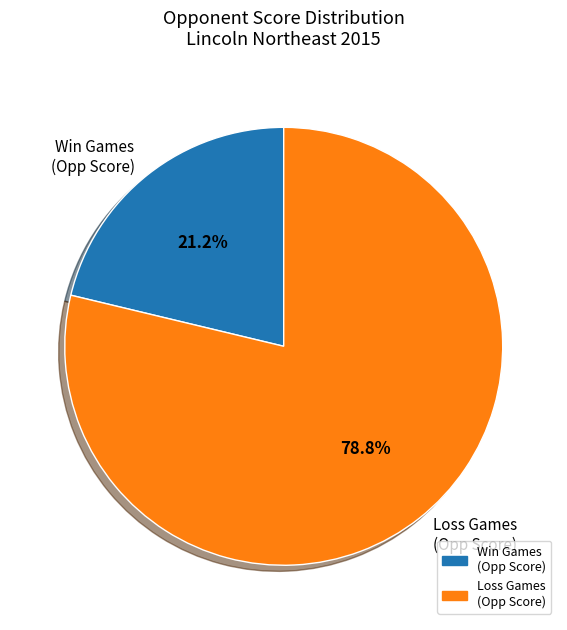

What is the largest slice in the pie chart?

Loss Games (Opp Score)